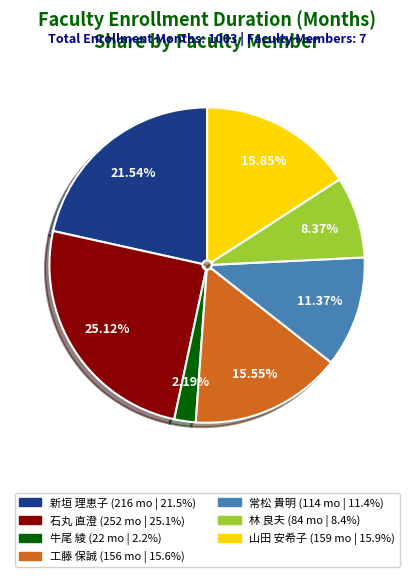

Is it true that 林 良夫 is 8% of the pie?

True